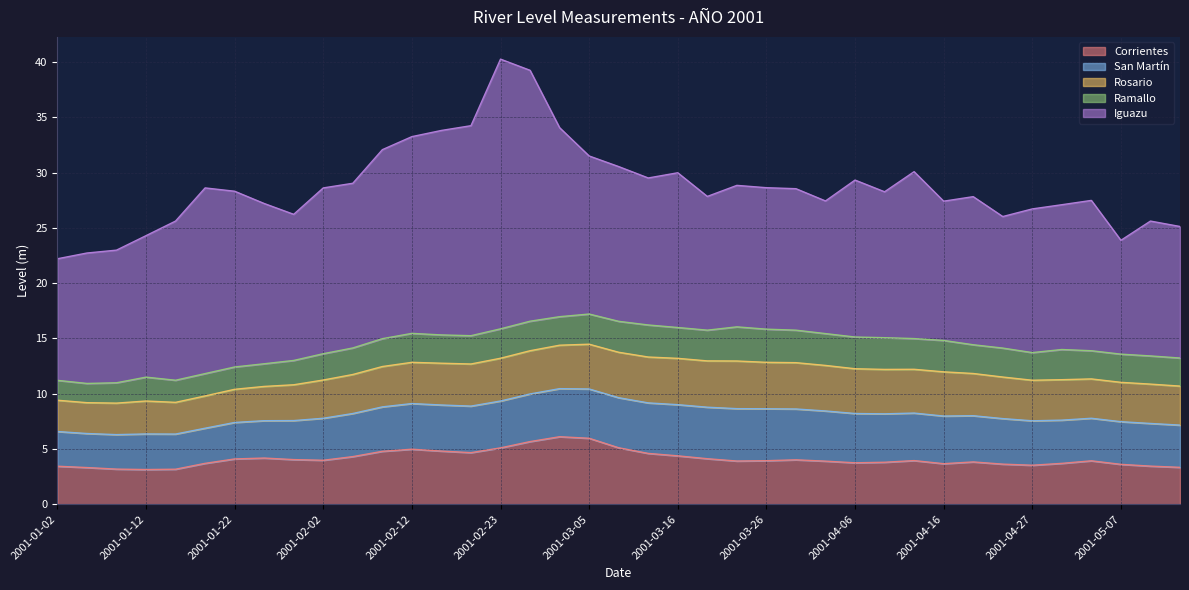

What is the difference between the maximum and minimum values in the Iguazu series?

14.1